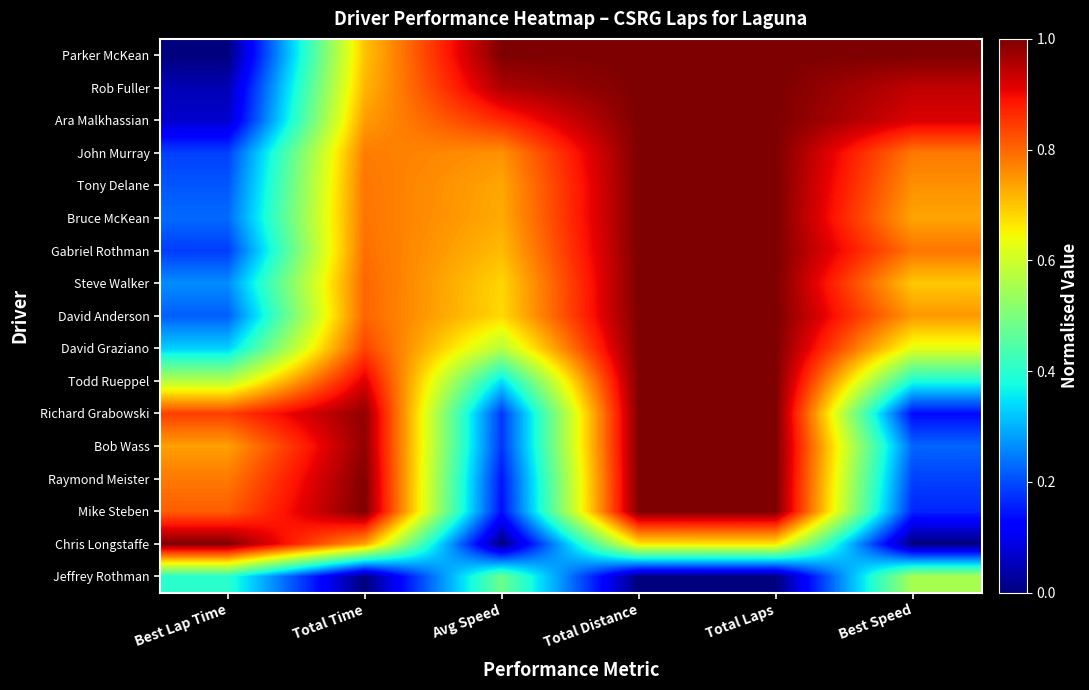

Reading left to right, list all the values displayed in this chart.

Parker McKean: Best Lap Time=0.0	Total Time=0.7	Avg Speed=1.0	Total Distance=1.0	Total Laps=1.0	Best Speed=1.0
Rob Fuller: Best Lap Time=0.0	Total Time=0.7	Avg Speed=1.0	Total Distance=1.0	Total Laps=1.0	Best Speed=0.9
Ara Malkhassian: Best Lap Time=0.1	Total Time=0.7	Avg Speed=0.9	Total Distance=1.0	Total Laps=1.0	Best Speed=0.9
John Murray: Best Lap Time=0.2	Total Time=0.8	Avg Speed=0.8	Total Distance=1.0	Total Laps=1.0	Best Speed=0.8
Tony Delane: Best Lap Time=0.2	Total Time=0.8	Avg Speed=0.7	Total Distance=1.0	Total Laps=1.0	Best Speed=0.8
Bruce McKean: Best Lap Time=0.2	Total Time=0.8	Avg Speed=0.7	Total Distance=1.0	Total Laps=1.0	Best Speed=0.7
Gabriel Rothman: Best Lap Time=0.2	Total Time=0.8	Avg Speed=0.7	Total Distance=1.0	Total Laps=1.0	Best Speed=0.8
Steve Walker: Best Lap Time=0.3	Total Time=0.8	Avg Speed=0.7	Total Distance=1.0	Total Laps=1.0	Best Speed=0.7
David Anderson: Best Lap Time=0.2	Total Time=0.8	Avg Speed=0.7	Total Distance=1.0	Total Laps=1.0	Best Speed=0.7
David Graziano: Best Lap Time=0.3	Total Time=0.8	Avg Speed=0.6	Total Distance=1.0	Total Laps=1.0	Best Speed=0.6
Todd Rueppel: Best Lap Time=0.6	Total Time=0.9	Avg Speed=0.3	Total Distance=1.0	Total Laps=1.0	Best Speed=0.4
Richard Grabowski: Best Lap Time=0.8	Total Time=1.0	Avg Speed=0.2	Total Distance=1.0	Total Laps=1.0	Best Speed=0.1
Bob Wass: Best Lap Time=0.7	Total Time=1.0	Avg Speed=0.2	Total Distance=1.0	Total Laps=1.0	Best Speed=0.2
Raymond Meister: Best Lap Time=0.8	Total Time=1.0	Avg Speed=0.1	Total Distance=1.0	Total Laps=1.0	Best Speed=0.2
Mike Steben: Best Lap Time=0.8	Total Time=1.0	Avg Speed=0.1	Total Distance=1.0	Total Laps=1.0	Best Speed=0.2
Chris Longstaffe: Best Lap Time=1.0	Total Time=0.7	Avg Speed=0.0	Total Distance=0.7	Total Laps=0.7	Best Speed=0.0
Jeffrey Rothman: Best Lap Time=0.4	Total Time=0.0	Avg Speed=0.5	Total Distance=0.0	Total Laps=0.0	Best Speed=0.6